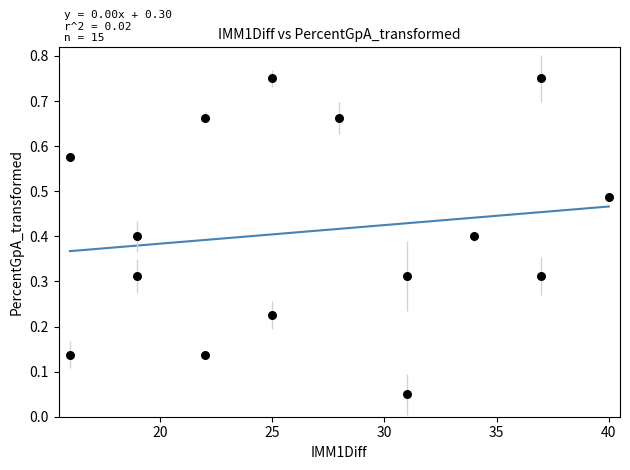

How many points are shown in the scatter plot?

15